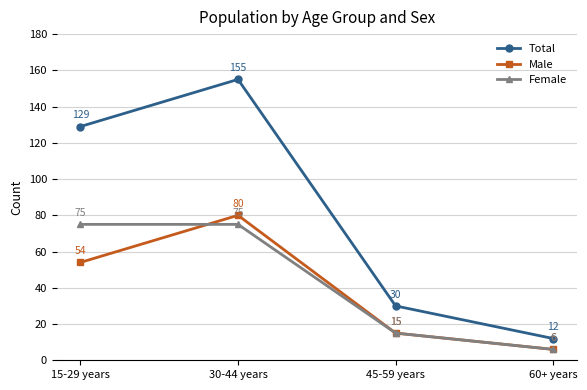

What are all the series names shown in the legend?

Total, Male, Female